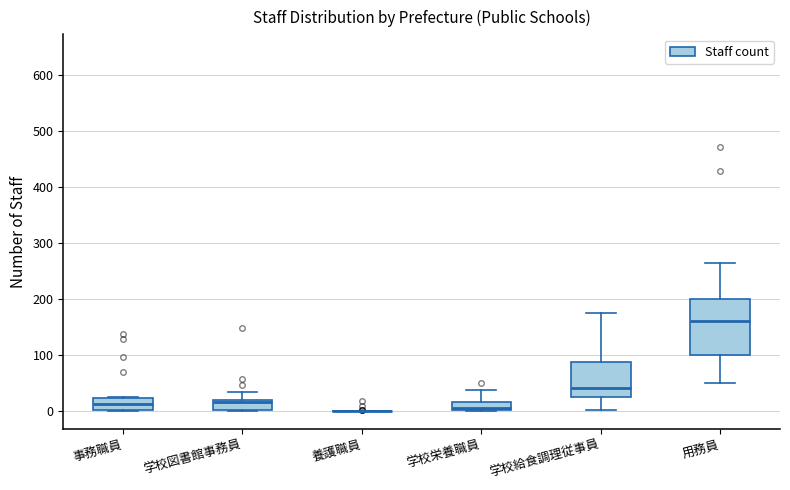

Reading left to right, read every box against the y-axis: the position of its median line, the range the box covers, and the ends of its whiskers. The values are not printed on the chart, so give them approximately, as read against the axis.

事務職員: median 10, box 0 to 20, whiskers 0 to 30
学校図書館事務員: median 20 (just below the box's upper edge), box 0 to 20, whiskers 0 to 30
養護職員: box collapsed to a line at 0, whiskers 0 to 0
学校栄養職員: median 10, box 0 to 20, whiskers 0 to 40
学校給食調理従事員: median 40, box 20 to 90, whiskers 0 to 170
用務員: median 160, box 100 to 200, whiskers 50 to 260